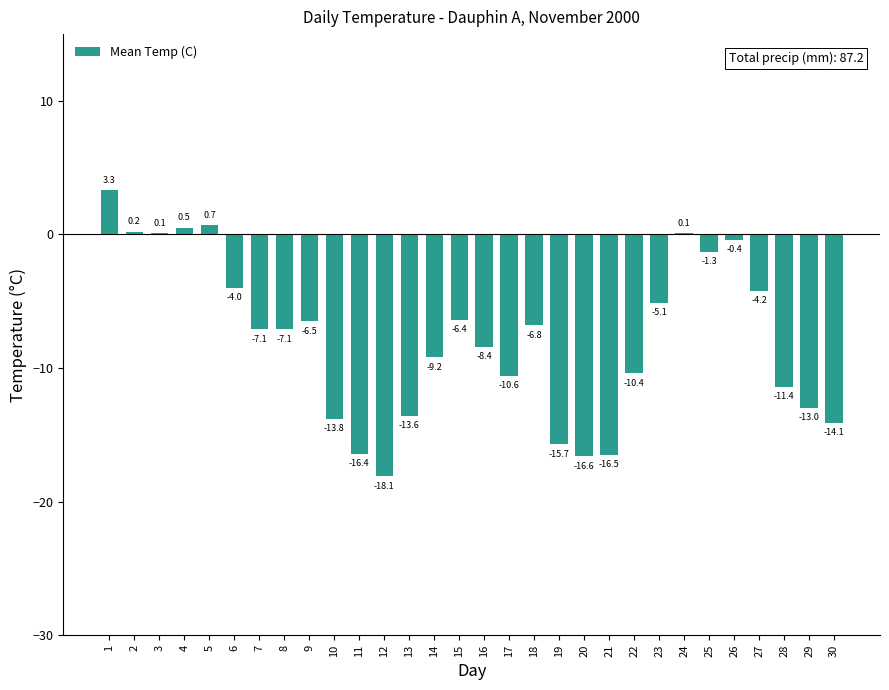

What is the sum of the values at 7 and 15?

-13.5